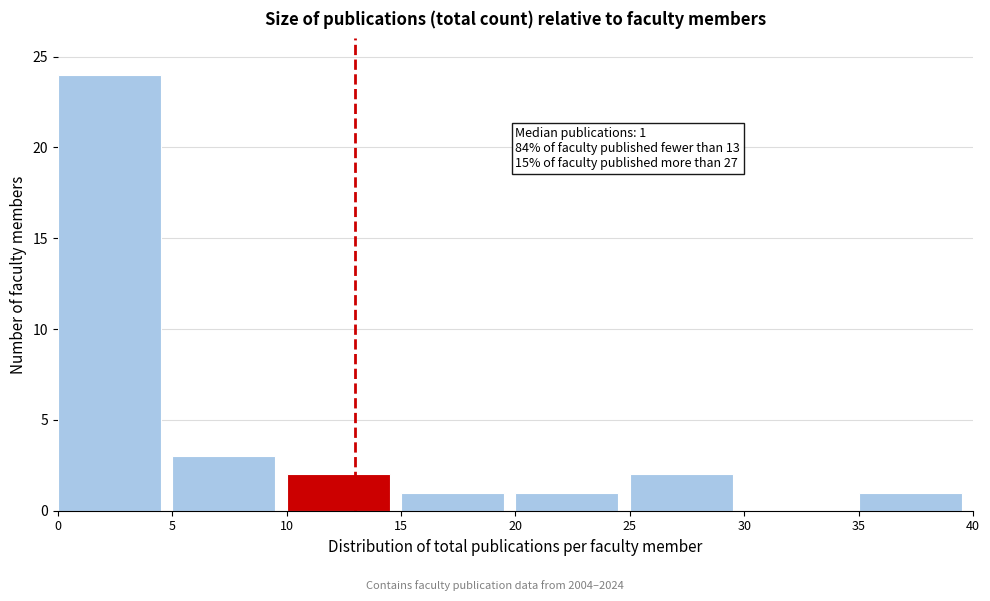

Over which range of the x-axis is the bar tallest?

0 to 5